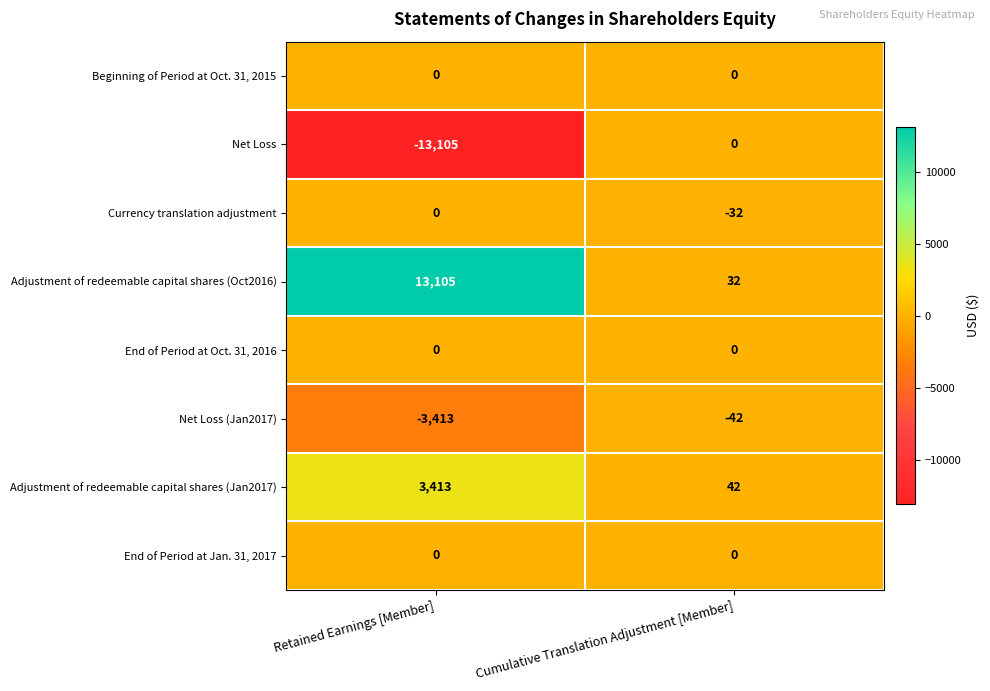

Reading left to right, list all the values displayed in this chart.

Beginning of Period at Oct. 31, 2015: Retained Earnings [Member]=0	Cumulative Translation Adjustment [Member]=0
Net Loss: Retained Earnings [Member]=-13105	Cumulative Translation Adjustment [Member]=0
Currency translation adjustment: Retained Earnings [Member]=0	Cumulative Translation Adjustment [Member]=-32
Adjustment of redeemable capital shares (Oct2016): Retained Earnings [Member]=13105	Cumulative Translation Adjustment [Member]=32
End of Period at Oct. 31, 2016: Retained Earnings [Member]=0	Cumulative Translation Adjustment [Member]=0
Net Loss (Jan2017): Retained Earnings [Member]=-3413	Cumulative Translation Adjustment [Member]=-42
Adjustment of redeemable capital shares (Jan2017): Retained Earnings [Member]=3413	Cumulative Translation Adjustment [Member]=42
End of Period at Jan. 31, 2017: Retained Earnings [Member]=0	Cumulative Translation Adjustment [Member]=0